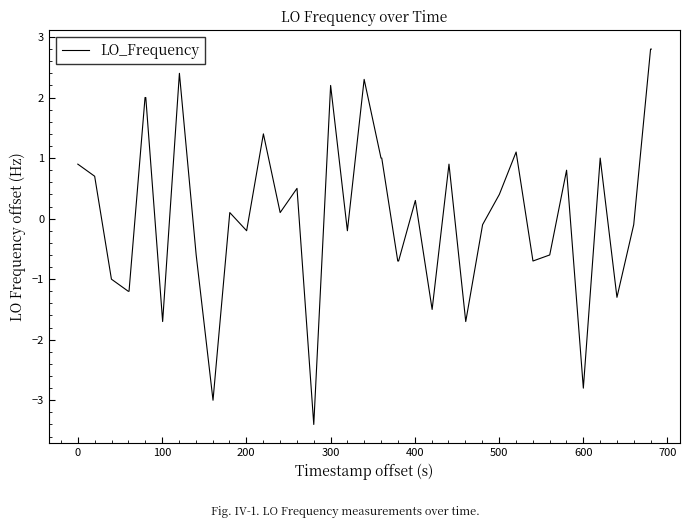

How many values exceed 0?

21